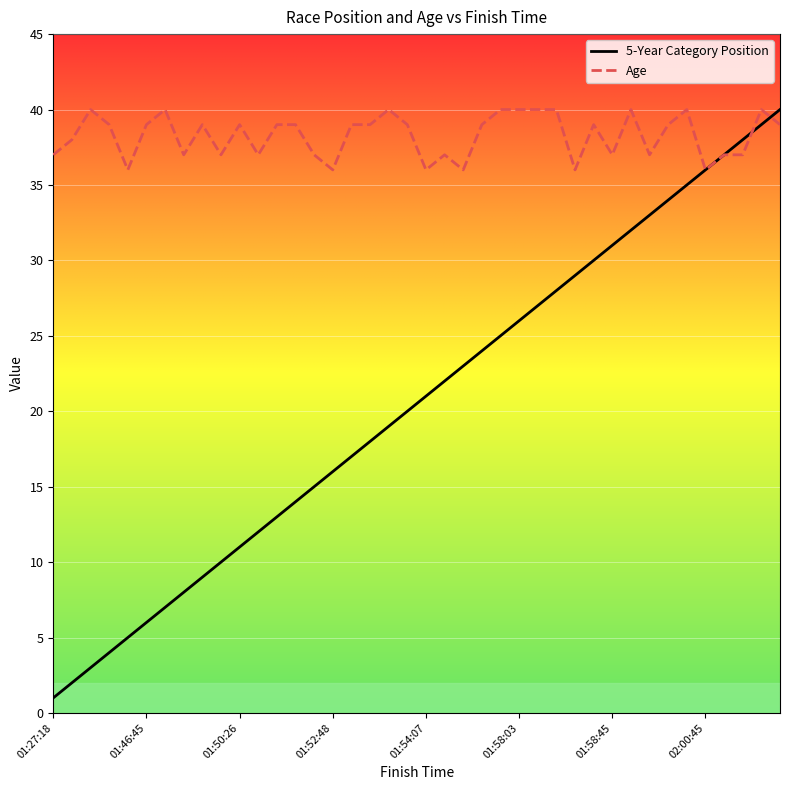

What is the lowest value of the Age series?

36